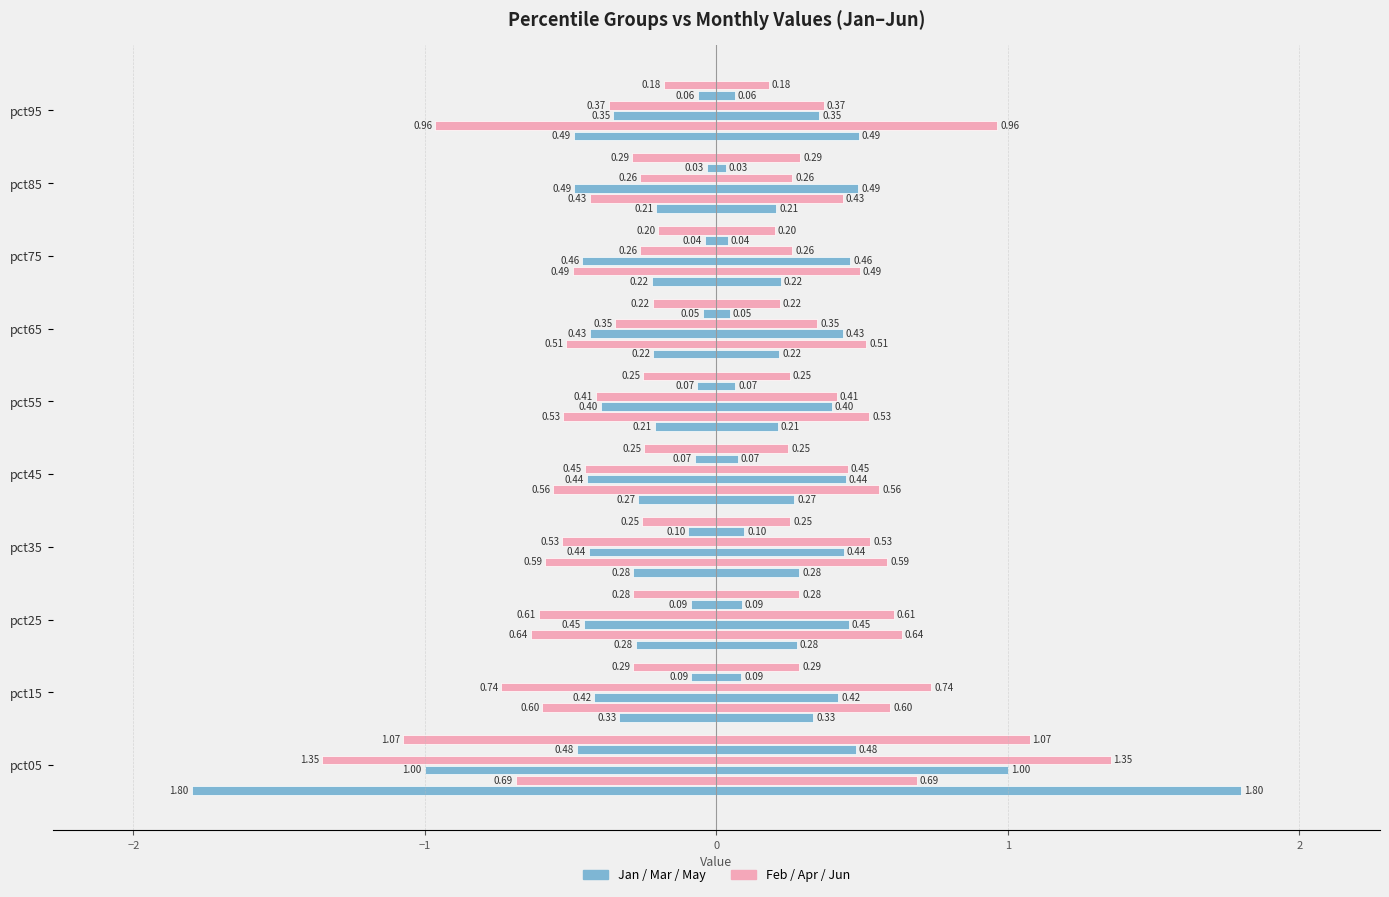

How many series are shown in this chart?

6